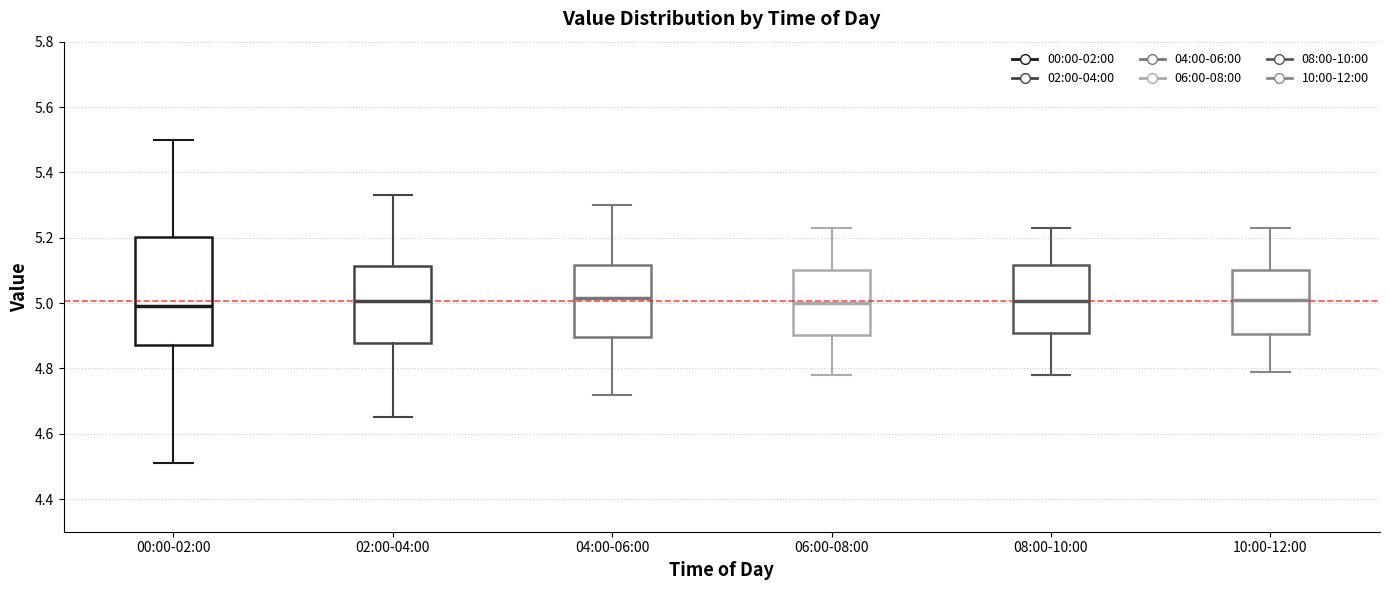

Reading left to right, transcribe this box plot: for each box, give where its median line is, the range the box spans, and where its two whiskers end, as read against the y-axis. The values are not printed on the chart, so give them approximately, as read against the axis.

00:00-02:00: median 5.00, box 4.88 to 5.20, whiskers 4.52 to 5.50
02:00-04:00: median 5.00, box 4.88 to 5.12, whiskers 4.66 to 5.34
04:00-06:00: median 5.02, box 4.90 to 5.12, whiskers 4.72 to 5.30
06:00-08:00: median 5.00, box 4.90 to 5.10, whiskers 4.78 to 5.24
08:00-10:00: median 5.00, box 4.90 to 5.12, whiskers 4.78 to 5.24
10:00-12:00: median 5.02, box 4.90 to 5.10, whiskers 4.80 to 5.24